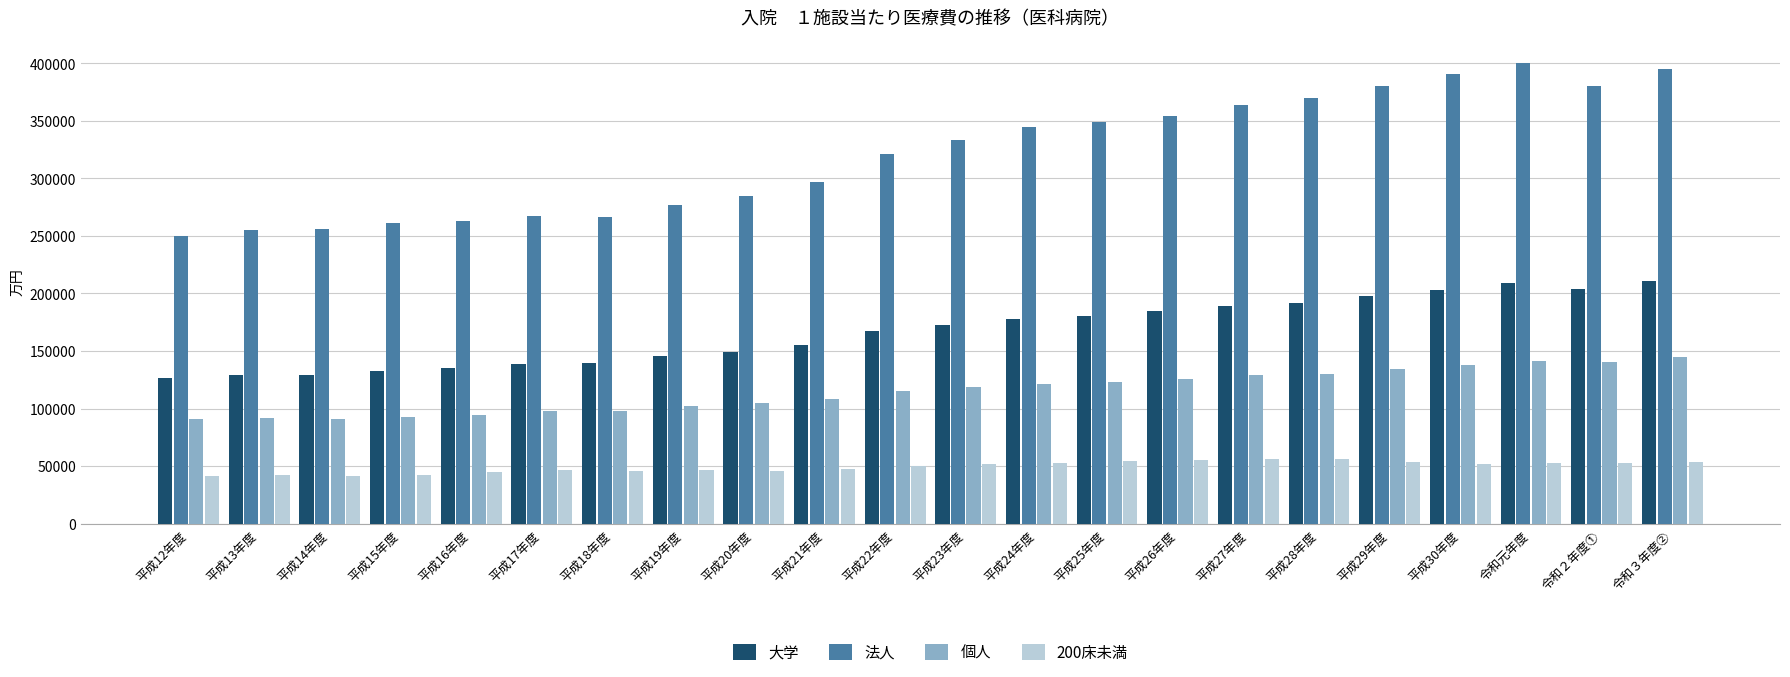

What is the lowest value of the 法人 series?

249977.7